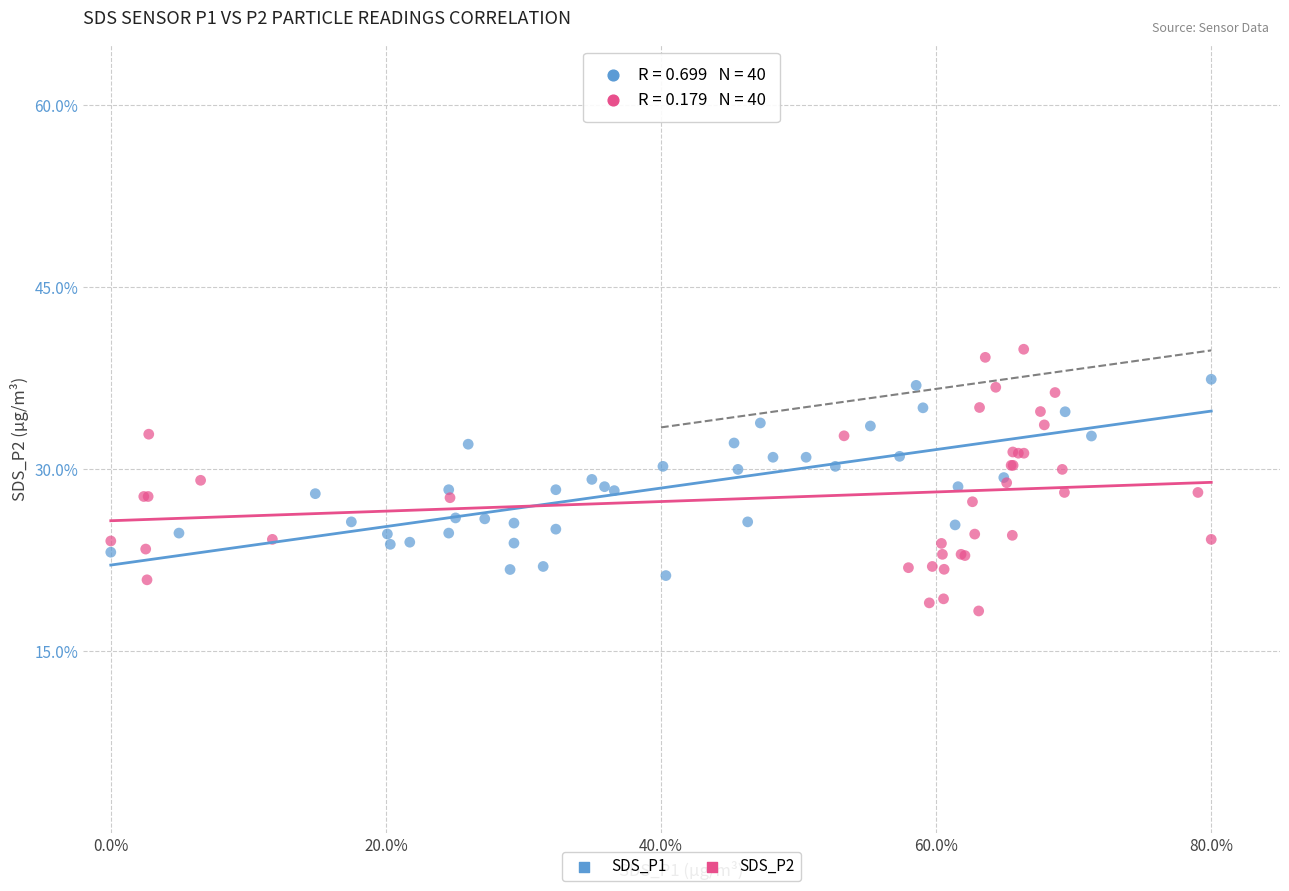

Which series contains the lowest Y value?

SDS_P2